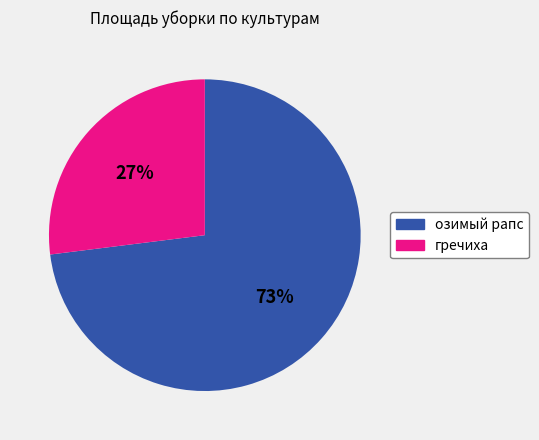

Does any single category account for the majority?

Yes